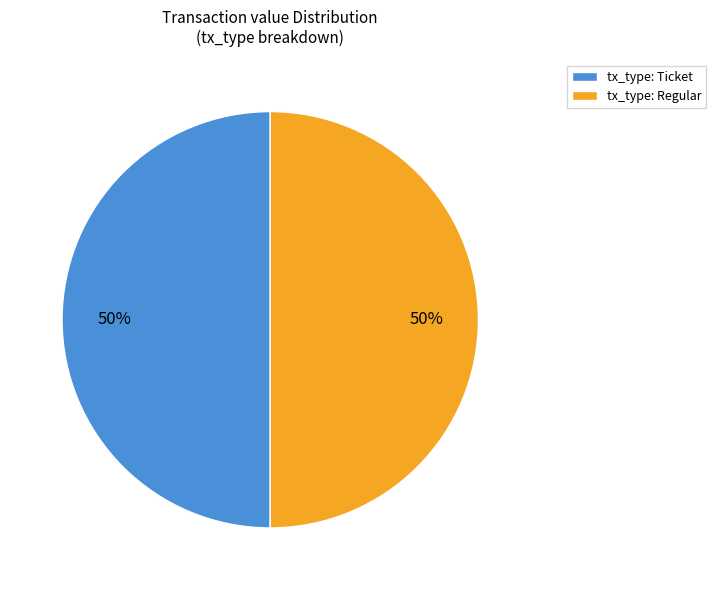

To the nearest percent, what is the combined percentage of tx_type: Regular and tx_type: Ticket?

100%